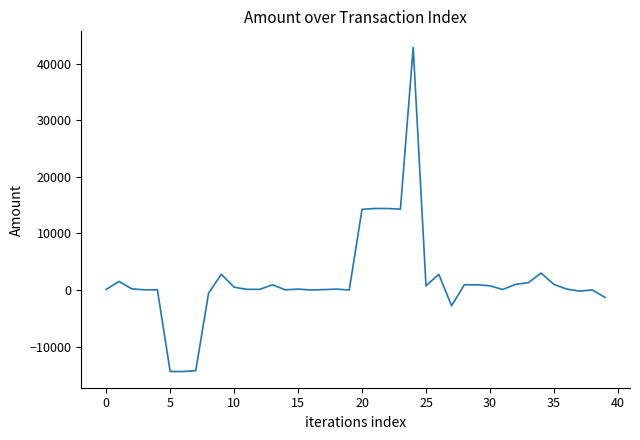

What is the smallest value displayed?

-14402.5